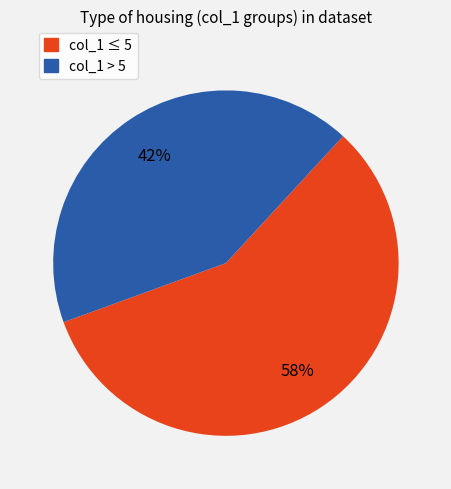

Is there a majority slice in this chart?

Yes